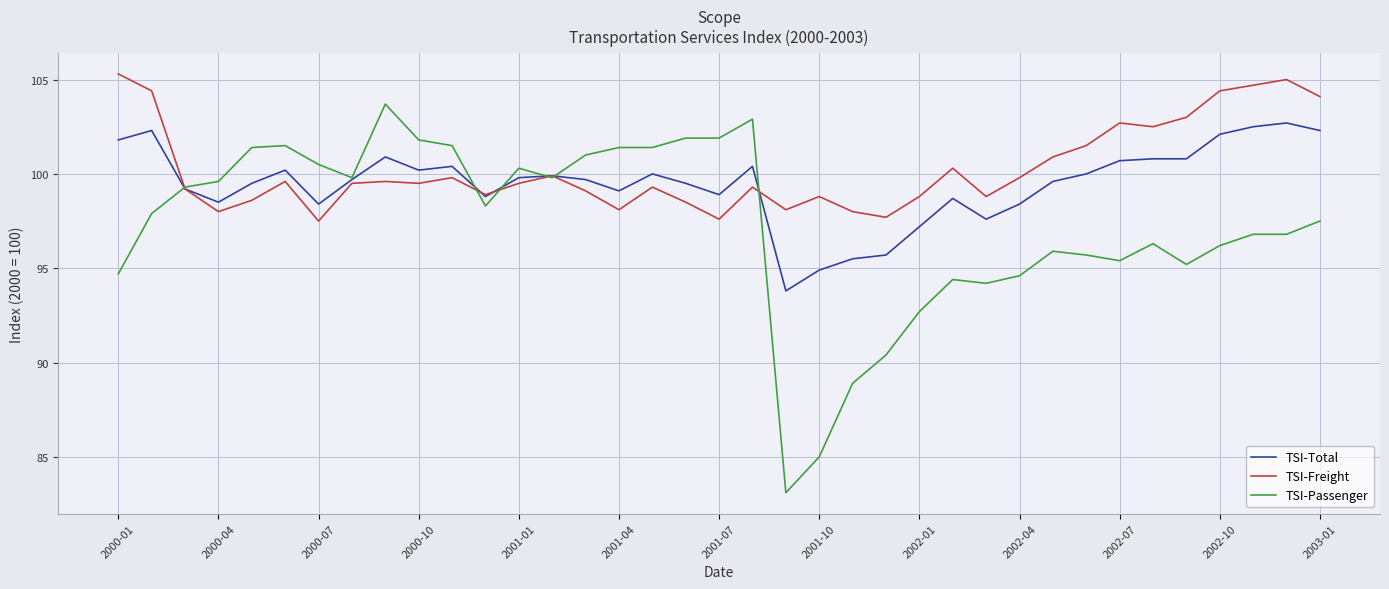

How many series are shown in this chart?

3